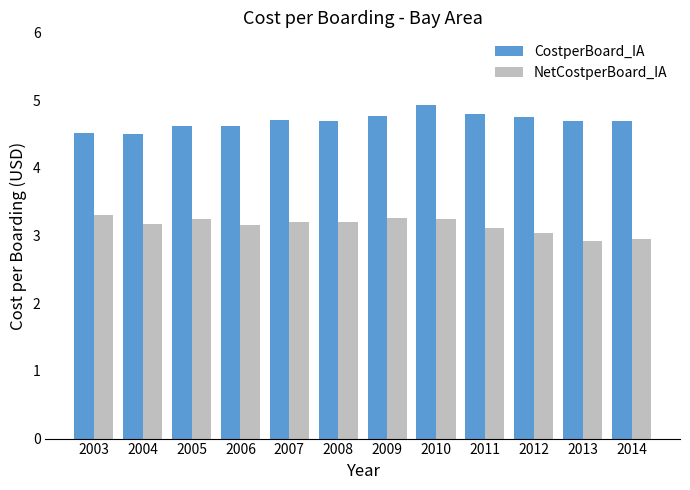

True or false: NetCostperBoard_IA has a value of 5.3 at 2007.

False